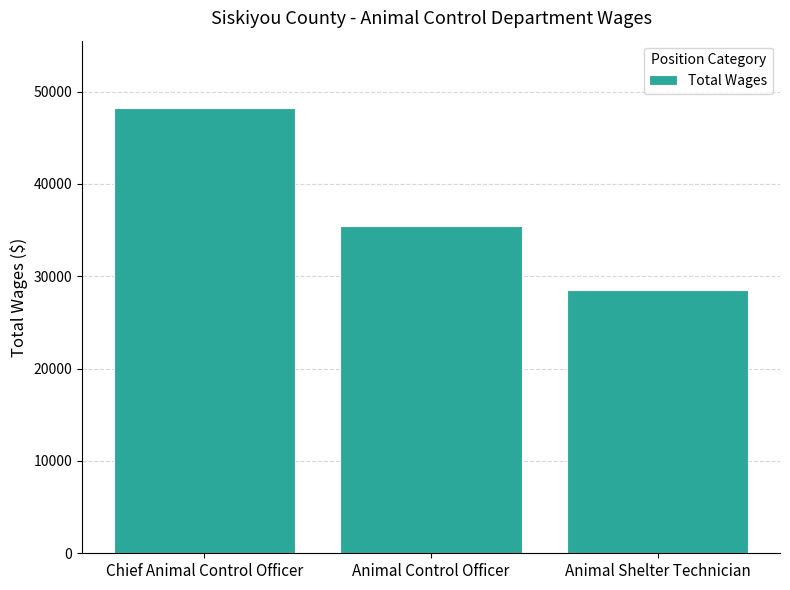

What is the greatest value displayed?

48265